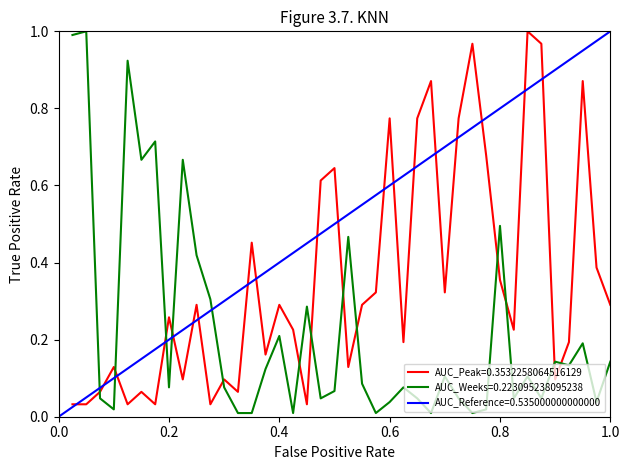

What is the greatest value displayed?

1.0